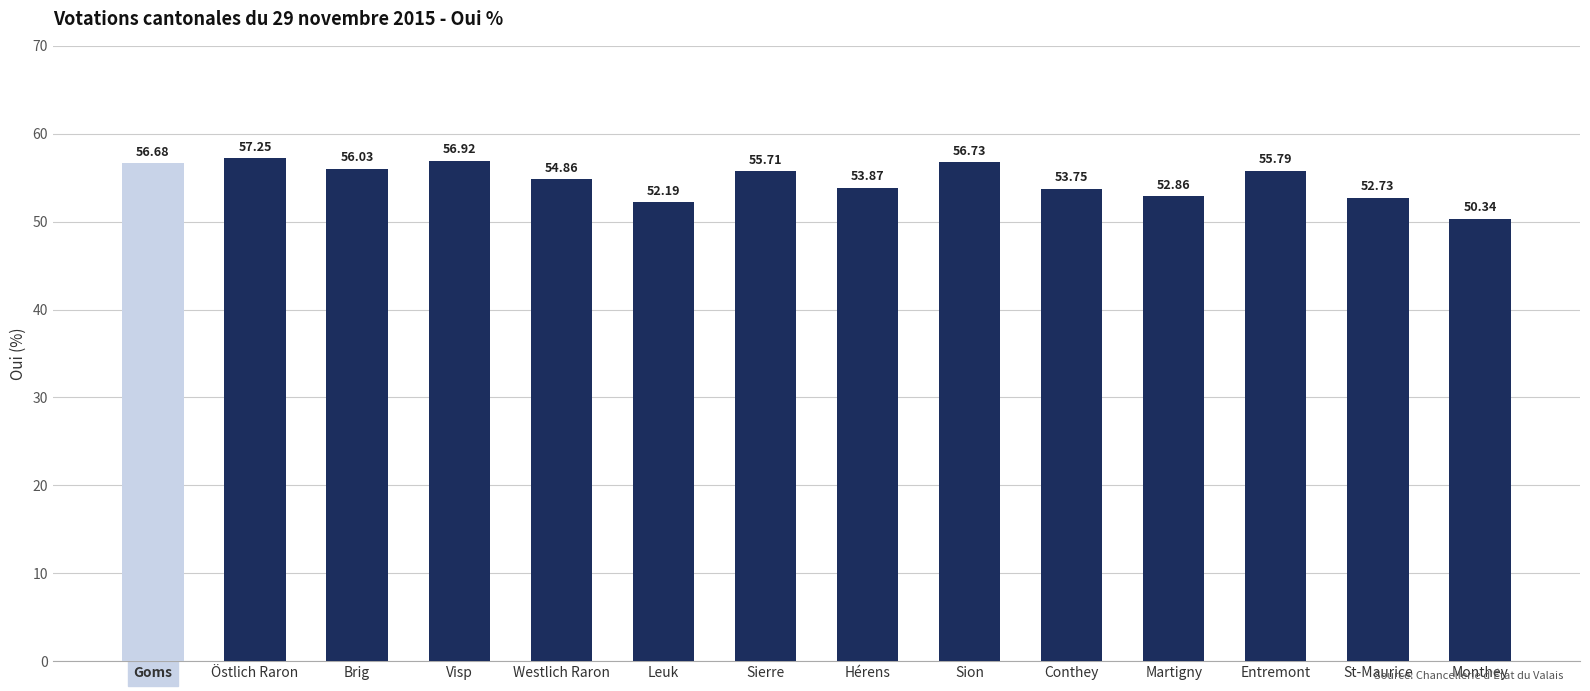

List the labels in order of value, largest first.

Östlich Raron, Visp, Sion, Goms, Brig, Entremont, Sierre, Westlich Raron, Hérens, Conthey, Martigny, St-Maurice, Leuk, Monthey